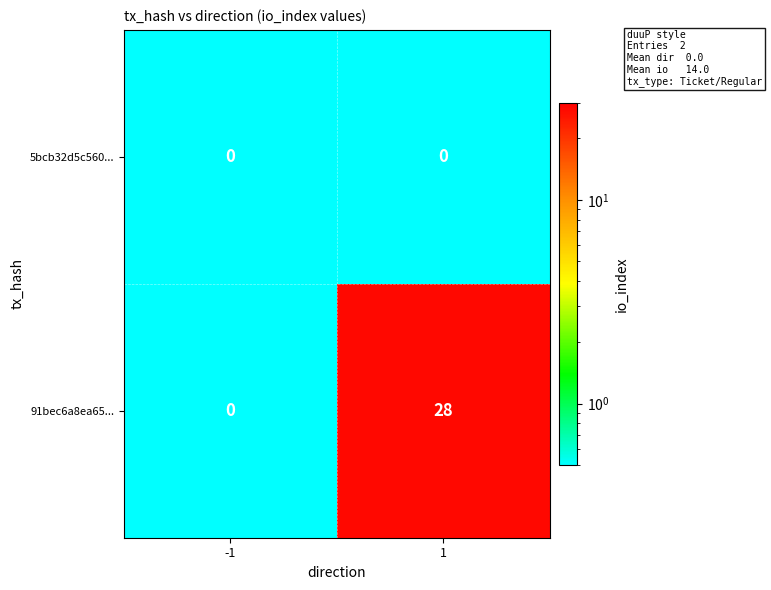

The value of 91bec6a8ea65... at -1 is -16. True or false?

False